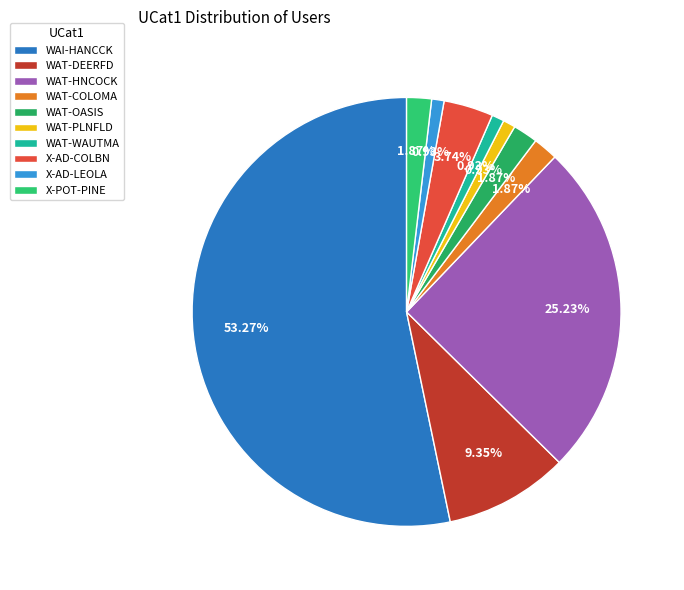

Do X-POT-PINE and WAT-WAUTMA together represent more than half of the pie?

No